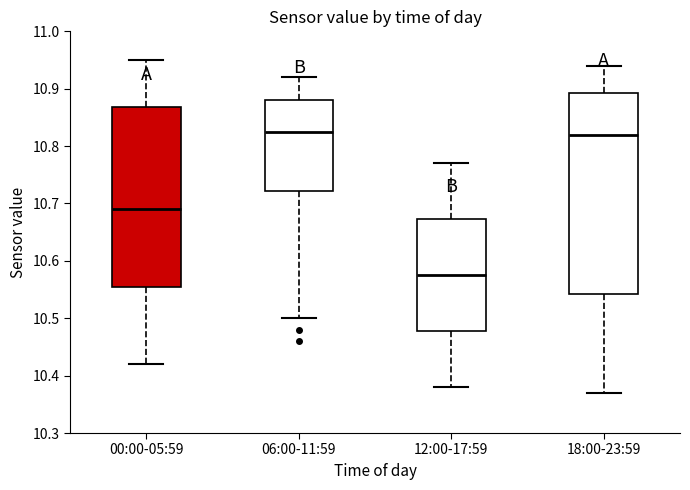

Reading left to right, read every box against the y-axis: the position of its median line, the range the box covers, and the ends of its whiskers. The values are not printed on the chart, so give them approximately, as read against the axis.

00:00-05:59: median 10.69, box 10.56 to 10.87, whiskers 10.42 to 10.95
06:00-11:59: median 10.83, box 10.72 to 10.88, whiskers 10.50 to 10.92
12:00-17:59: median 10.58, box 10.48 to 10.67, whiskers 10.38 to 10.77
18:00-23:59: median 10.82, box 10.54 to 10.89, whiskers 10.37 to 10.94